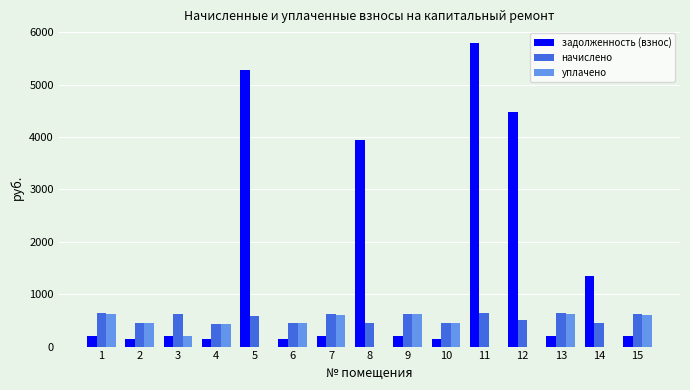

The задолженность (взнос) series shows 195.6 at 15. True or false?

True